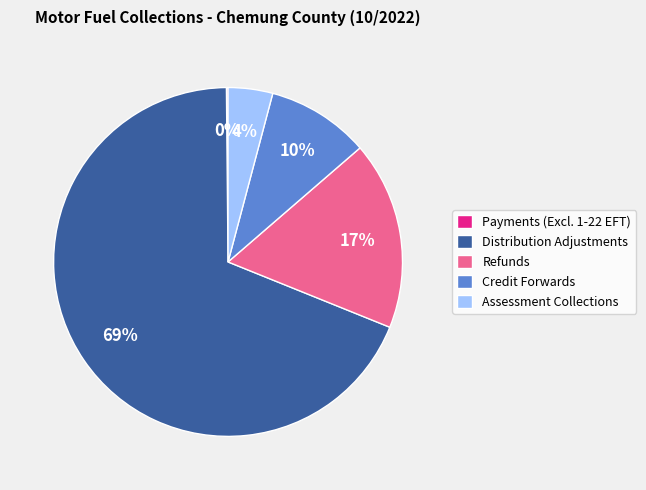

Do Refunds and Assessment Collections together represent more than half of the pie?

No